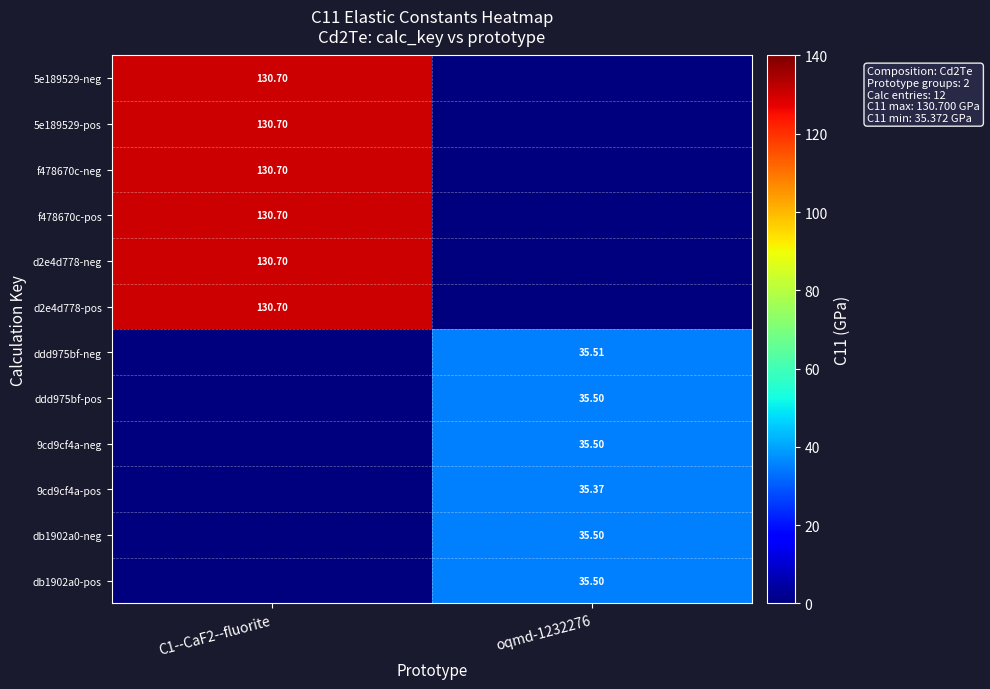

Which category has the highest value across all series?

C1--CaF2--fluorite